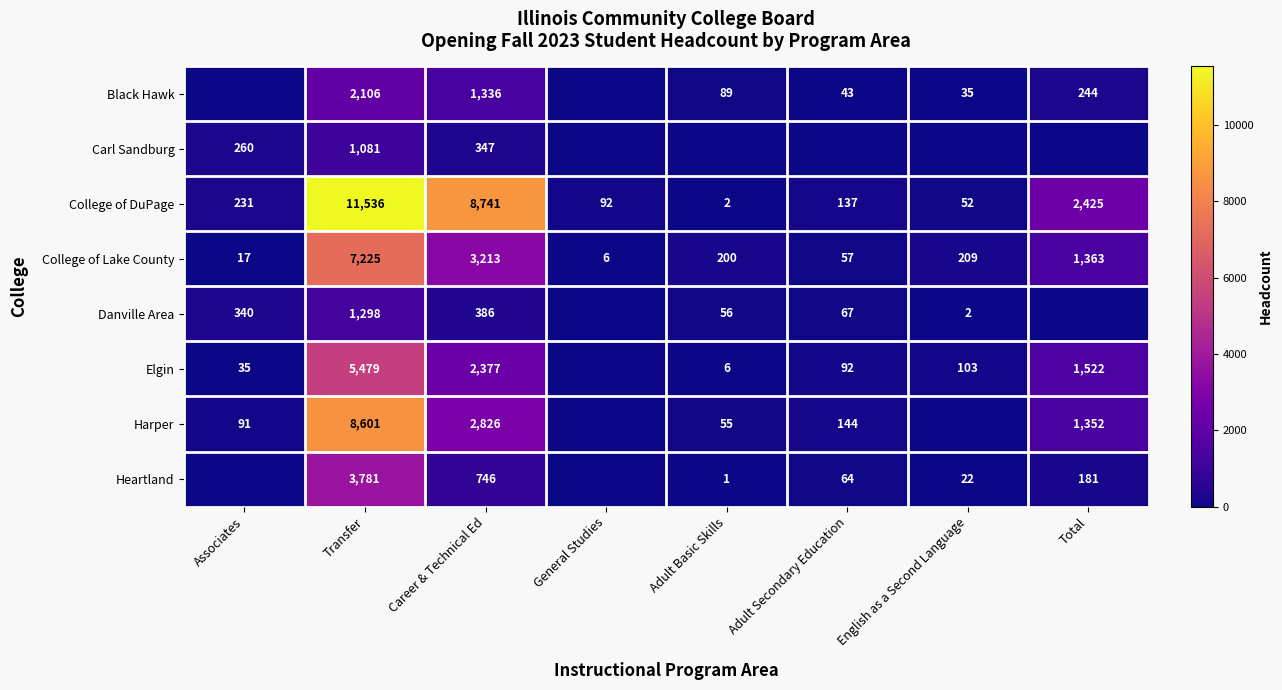

Which category has the highest value across all series?

Transfer